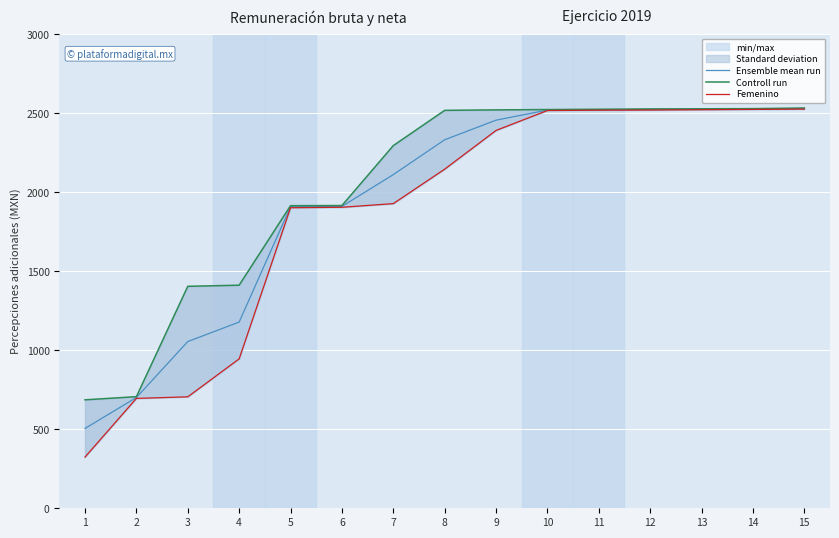

How many distinct data groups are displayed?

3